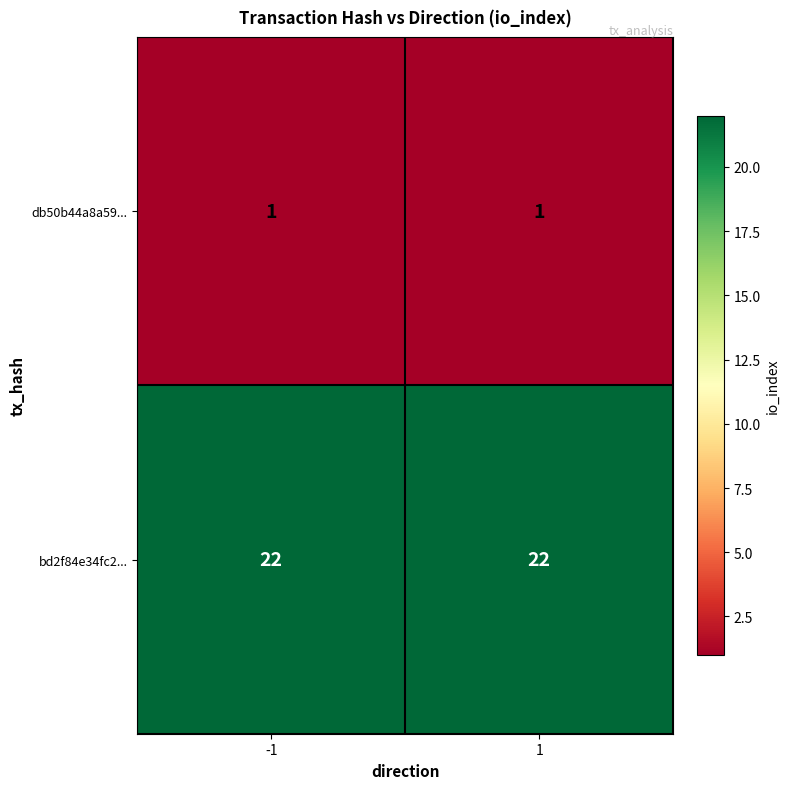

What is the average value of the bd2f84e34fc2... series?

22